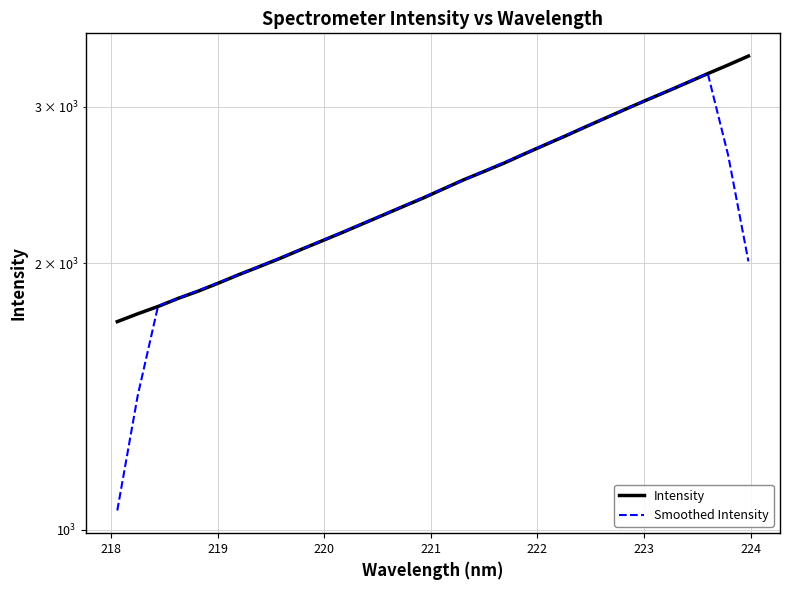

Does the chart have visible grid lines?

Yes